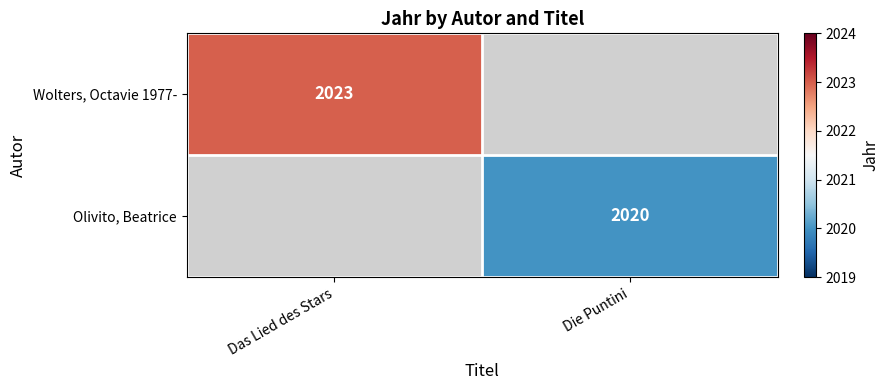

The Wolters, Octavie 1977- series shows 2023 at Das Lied des Stars. True or false?

True